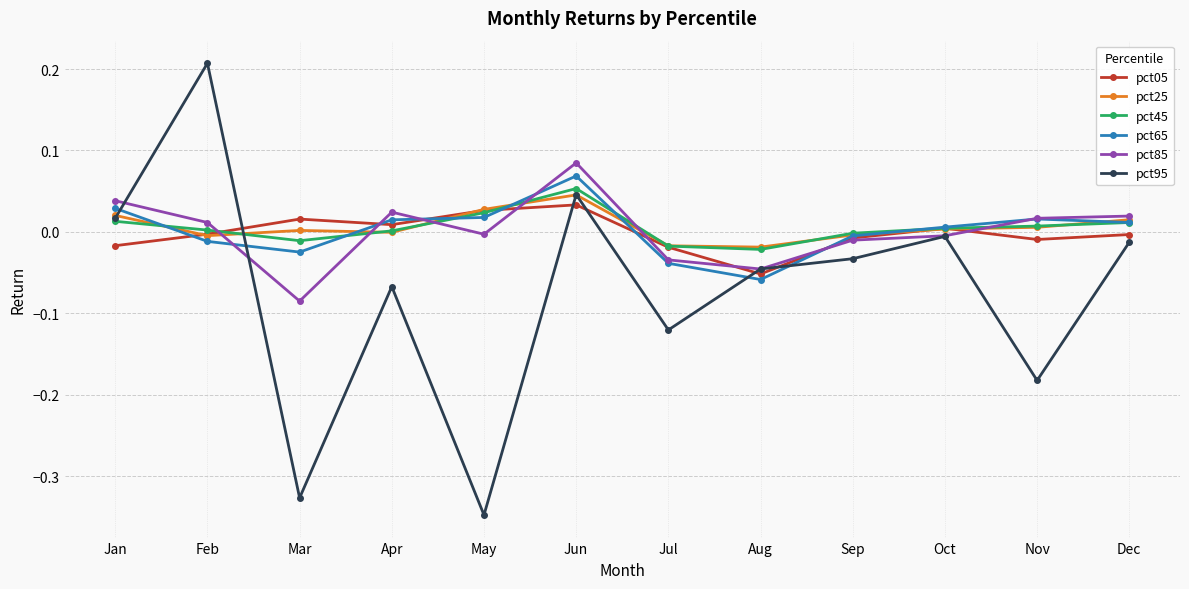

At which category is the sum across all series the highest?

Jun